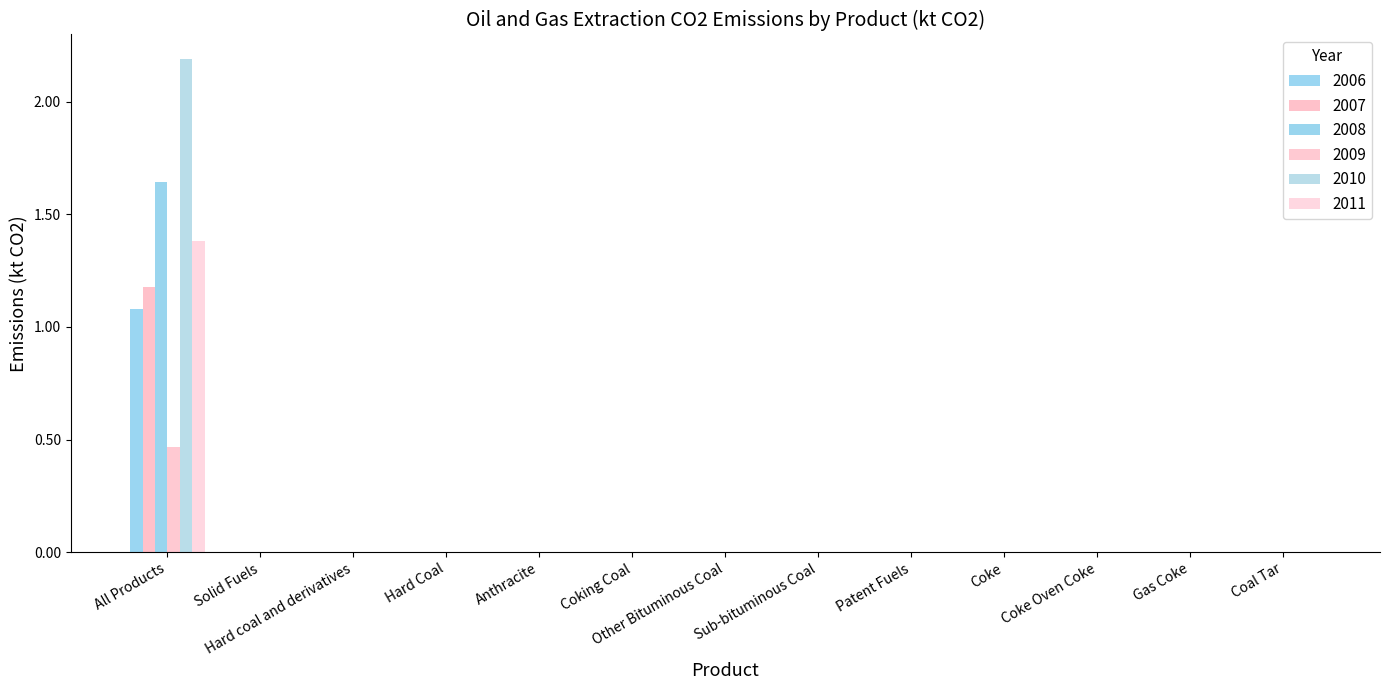

How many series are shown in this chart?

6